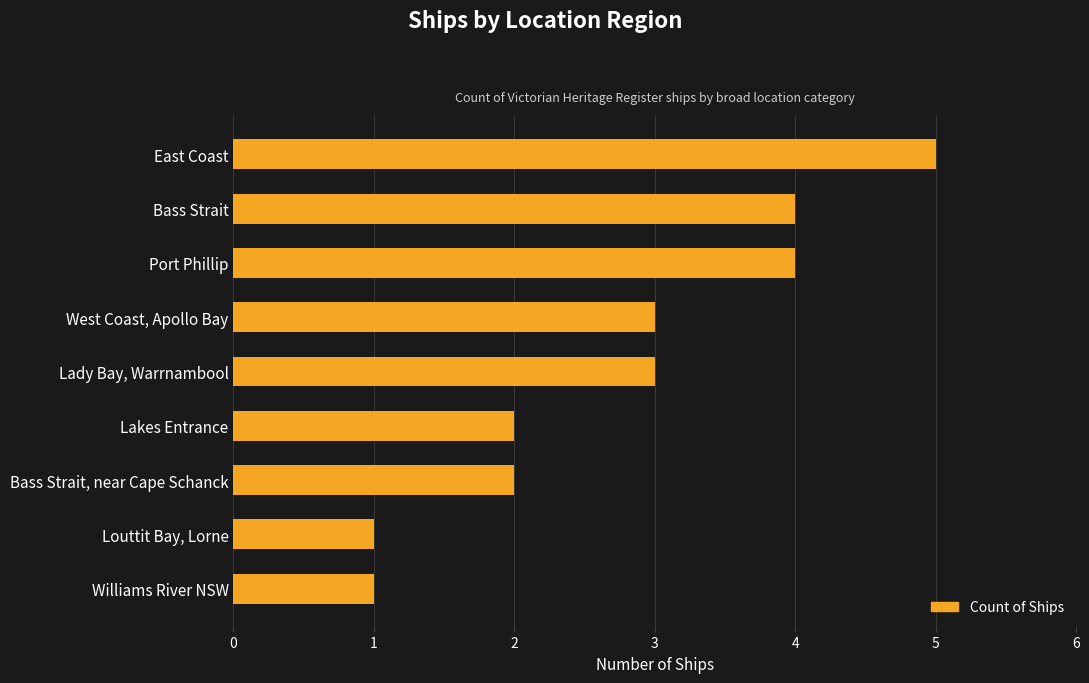

Does the chart contain any negative values?

No